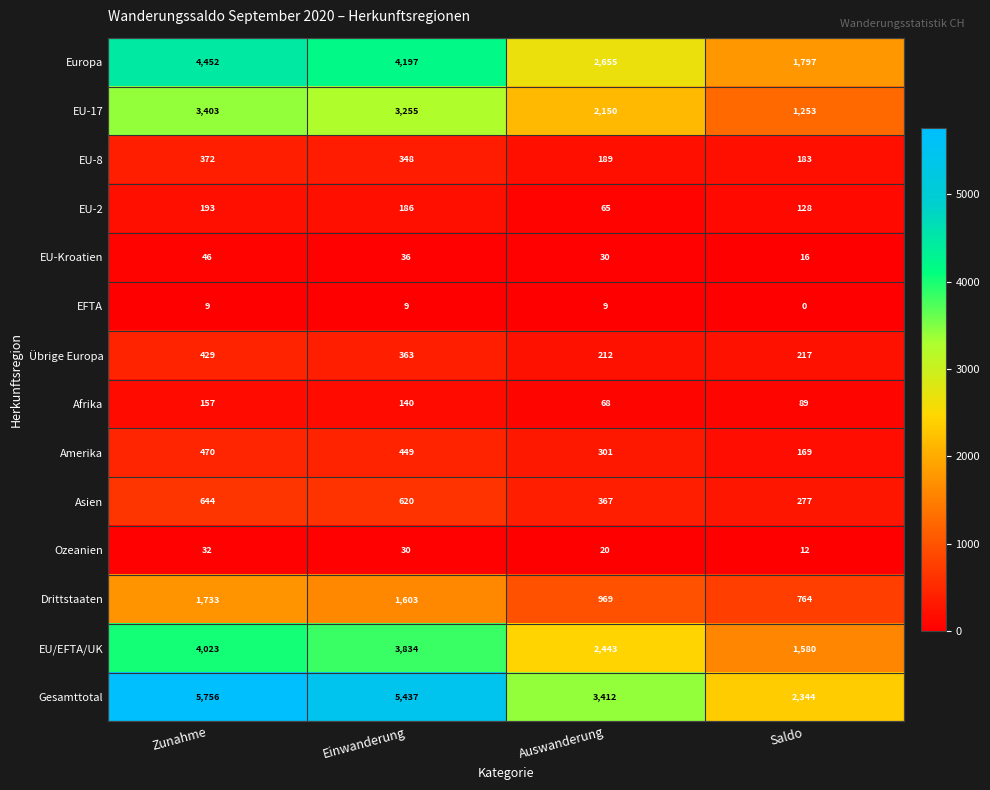

At Zunahme, list the series in order from largest to smallest.

Gesamttotal, Europa, EU/EFTA/UK, EU-17, Drittstaaten, Asien, Amerika, Übrige Europa, EU-8, EU-2, Afrika, EU-Kroatien, Ozeanien, EFTA